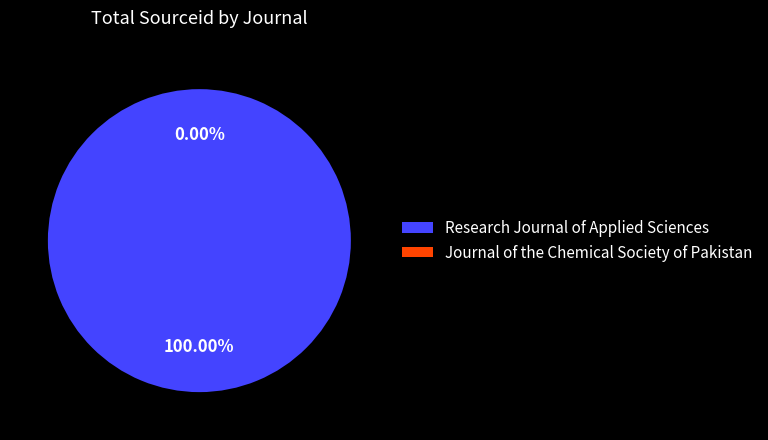

To the nearest percent, what is the average slice percentage?

50%